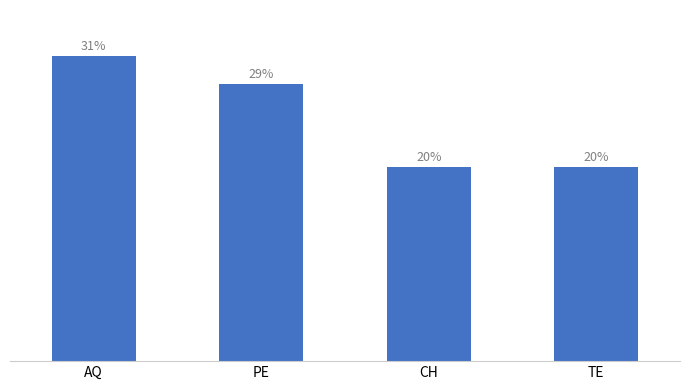

What is the label of the 2nd bar from the right?

CH